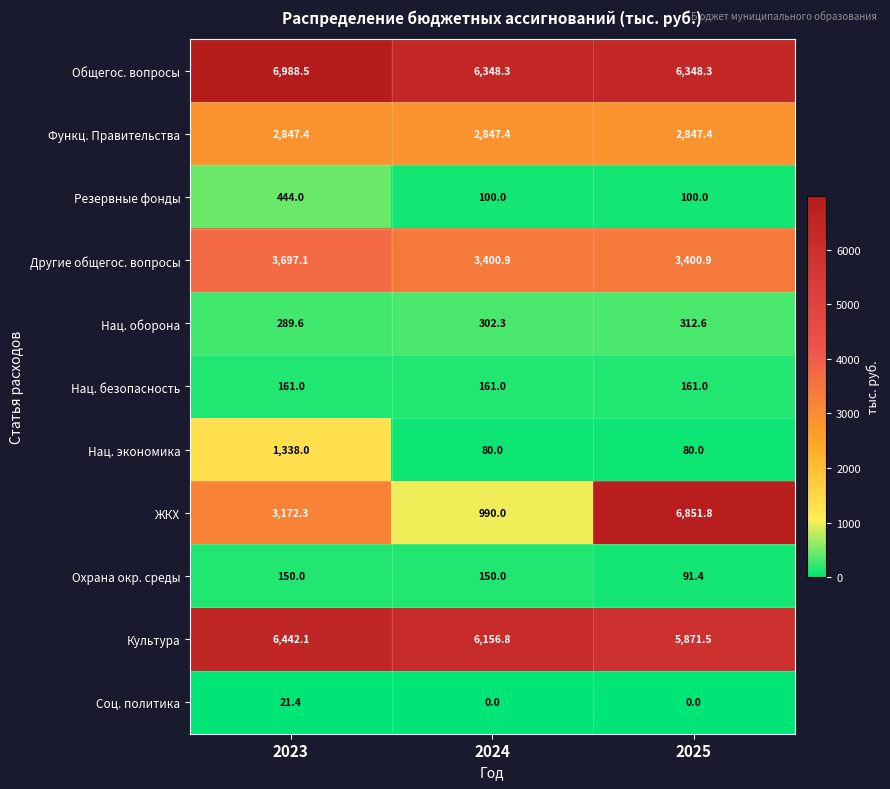

What is the total value across all series at 2024?

20536.7